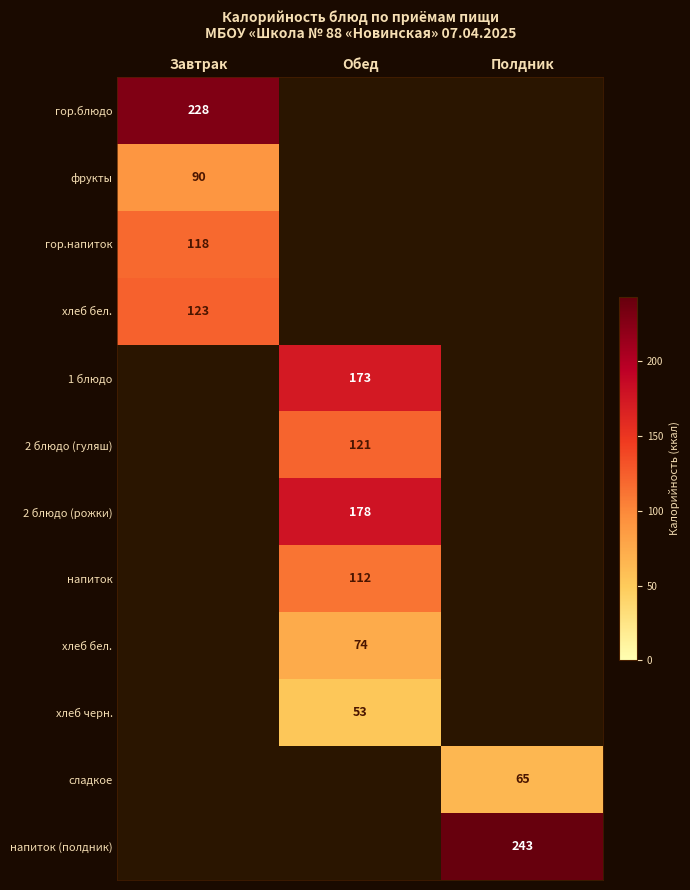

What is the maximum value shown in the chart?

243.0